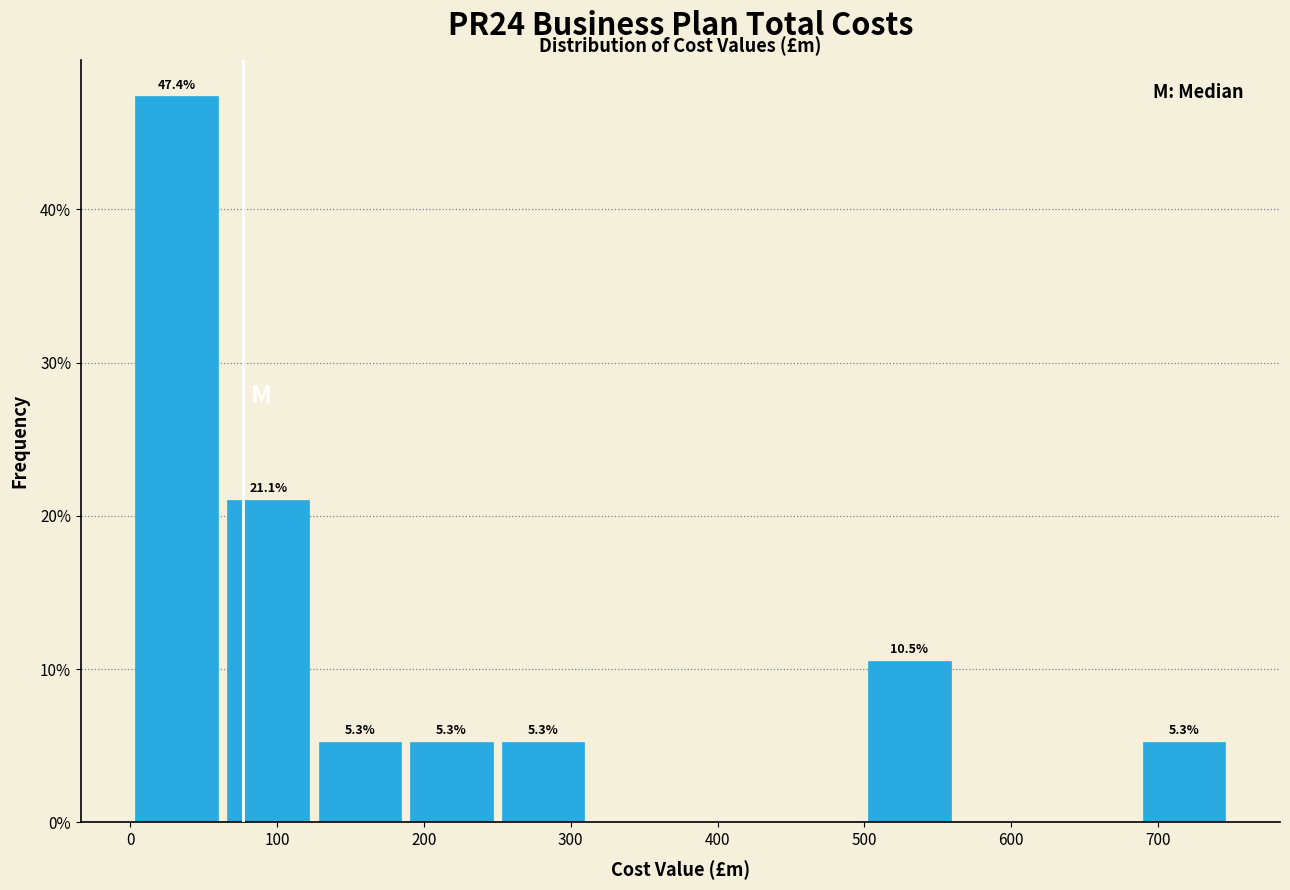

Which range on the x-axis has the tallest bar?

0 to 60